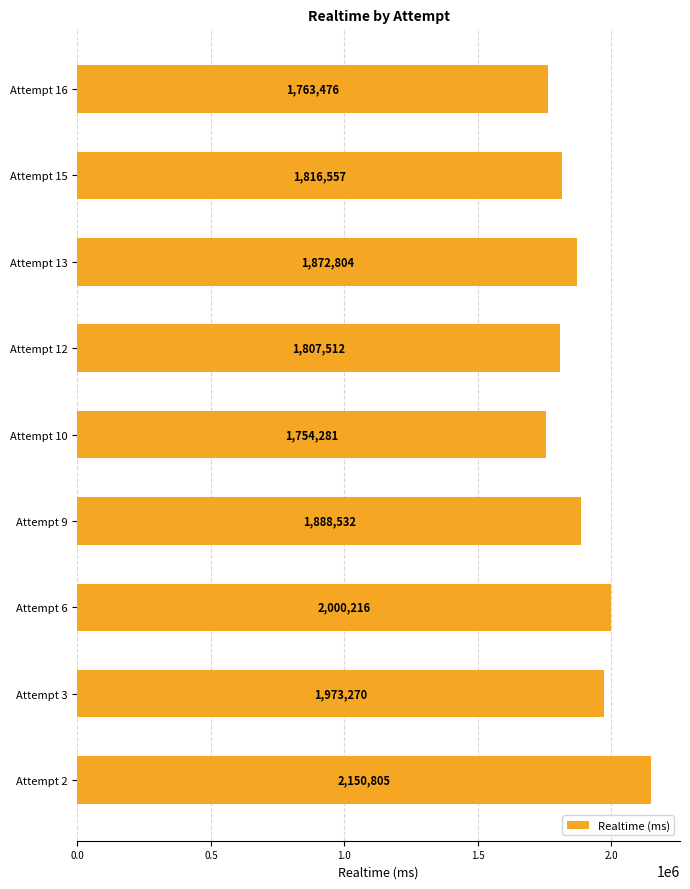

Rank the categories by value from highest to lowest.

Attempt 2, Attempt 6, Attempt 3, Attempt 9, Attempt 13, Attempt 15, Attempt 12, Attempt 16, Attempt 10